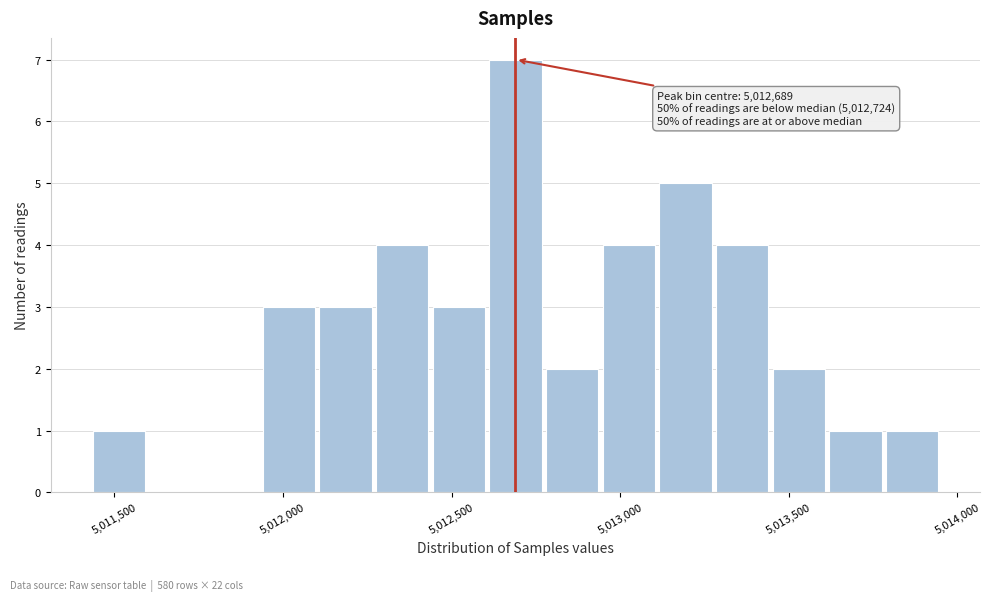

Around what value on the x-axis is the tallest bar? Give the approximate position of its centre, as read against the axis.

5012700